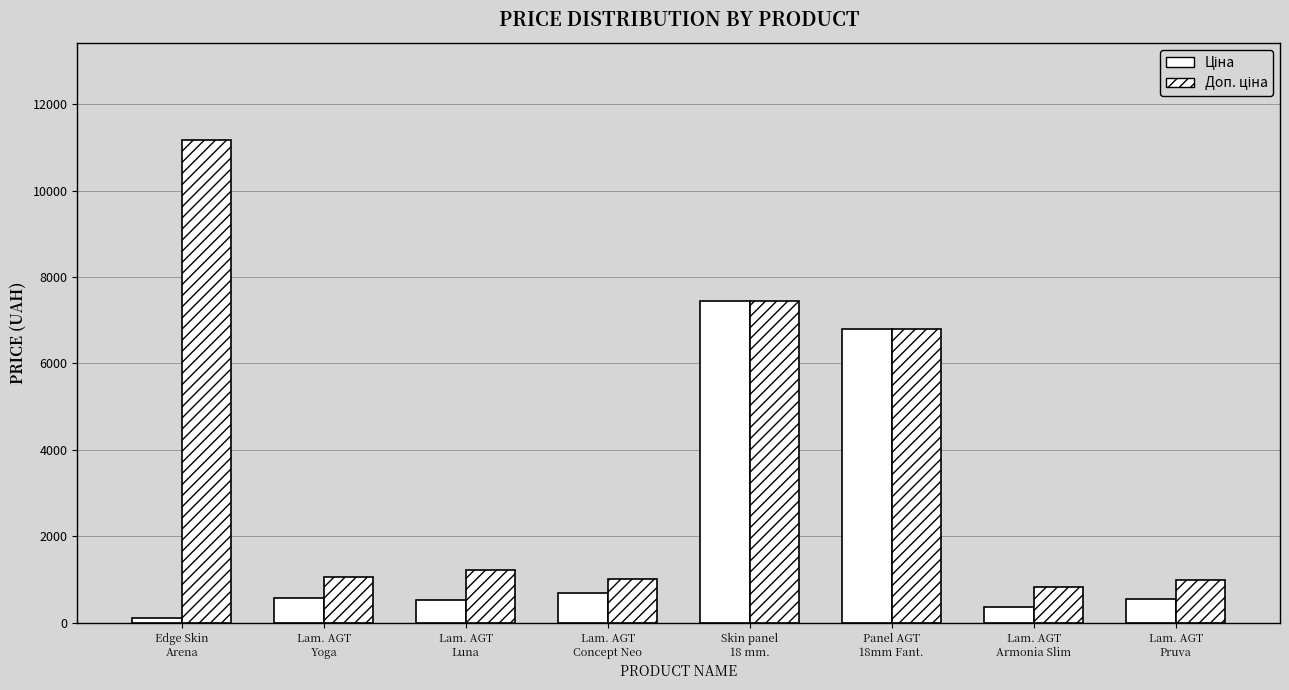

Is it true that Ціна equals 6787.1 at Panel AGT
18mm Fant.?

True